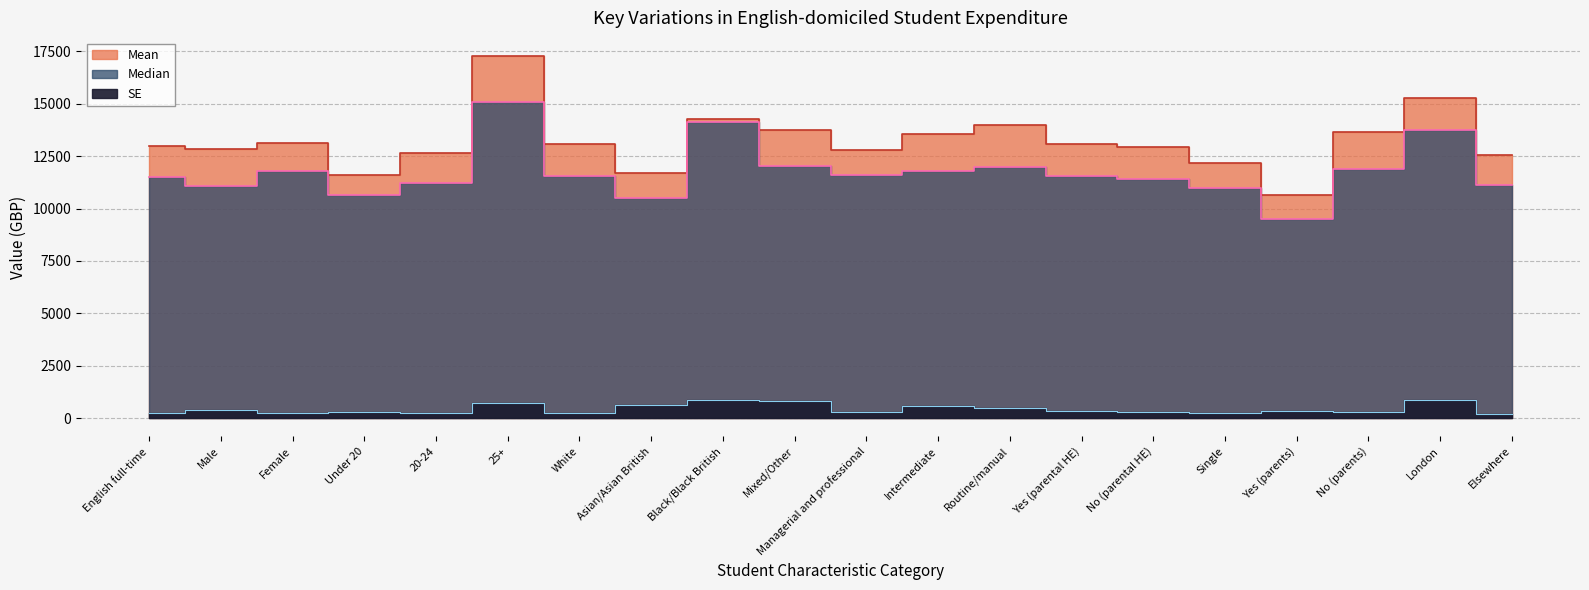

Where does the Mean series first go above 13066?

Female